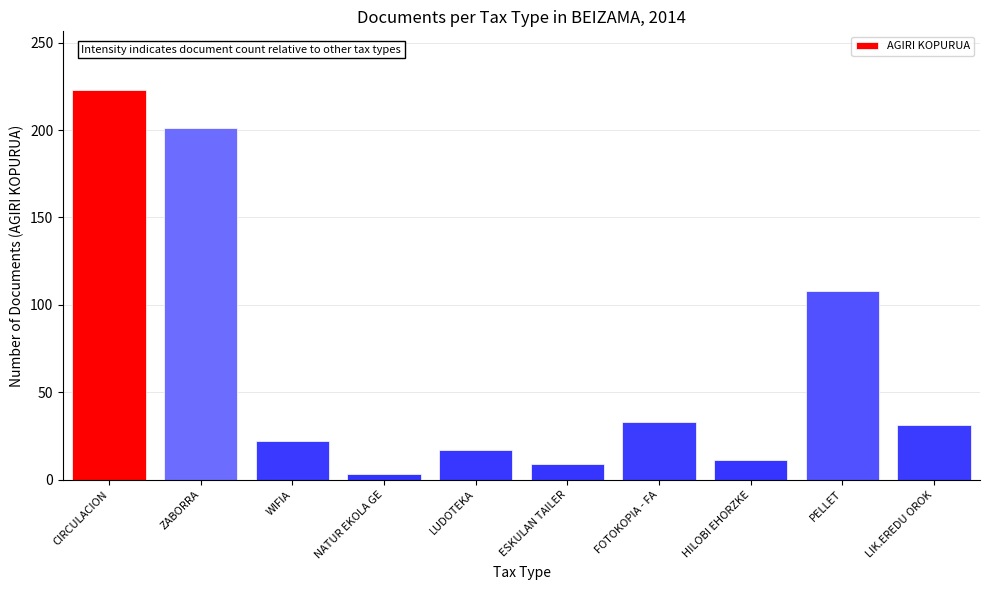

What is the sum of all values?

658